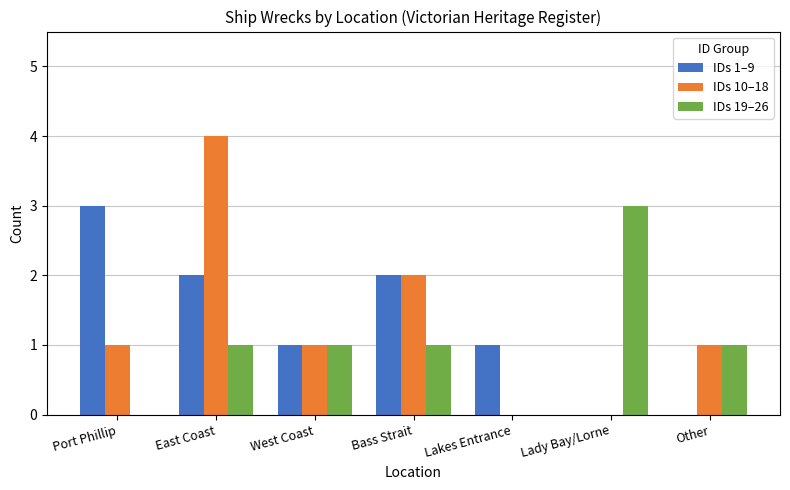

What are all the series names shown in the legend?

IDs 1–9, IDs 10–18, IDs 19–26